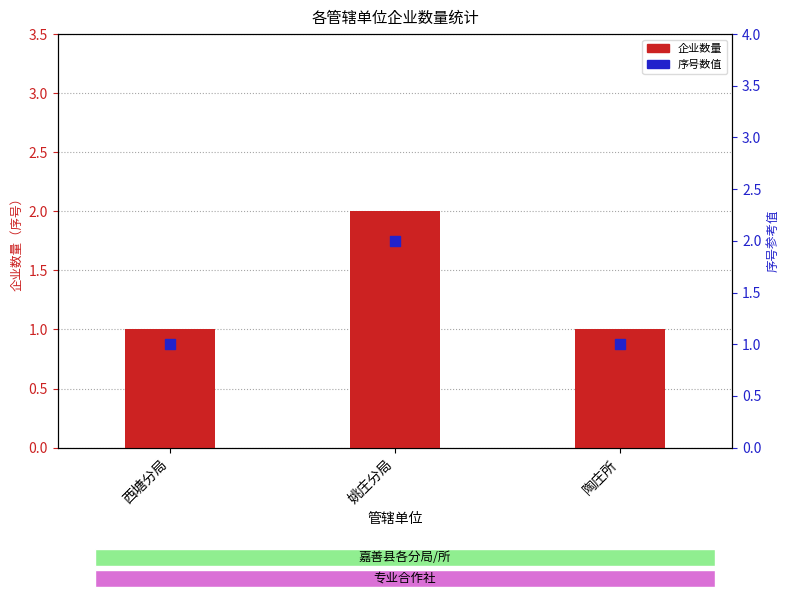

What is the total value across all series at 姚庄分局?

4